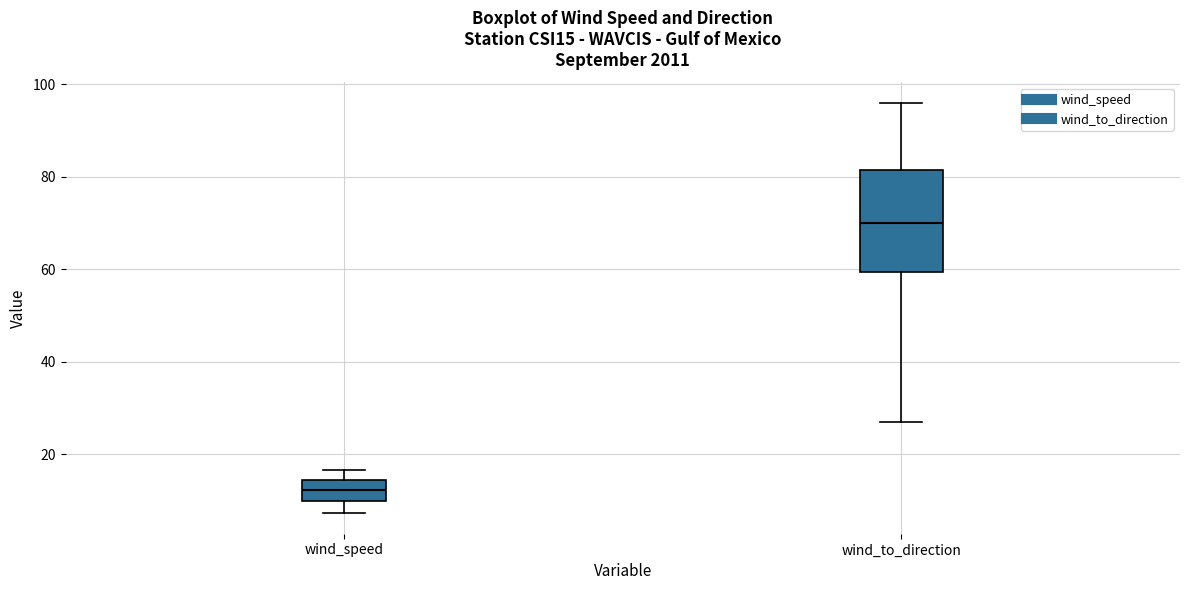

Which box is the tallest, from its lower edge to its upper edge?

wind_to_direction